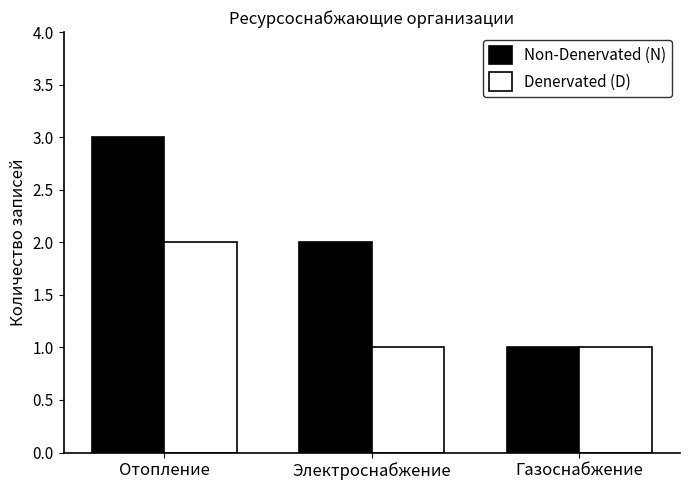

What is the value of the Non-Denervated (N) bar at the 2nd from the left?

2